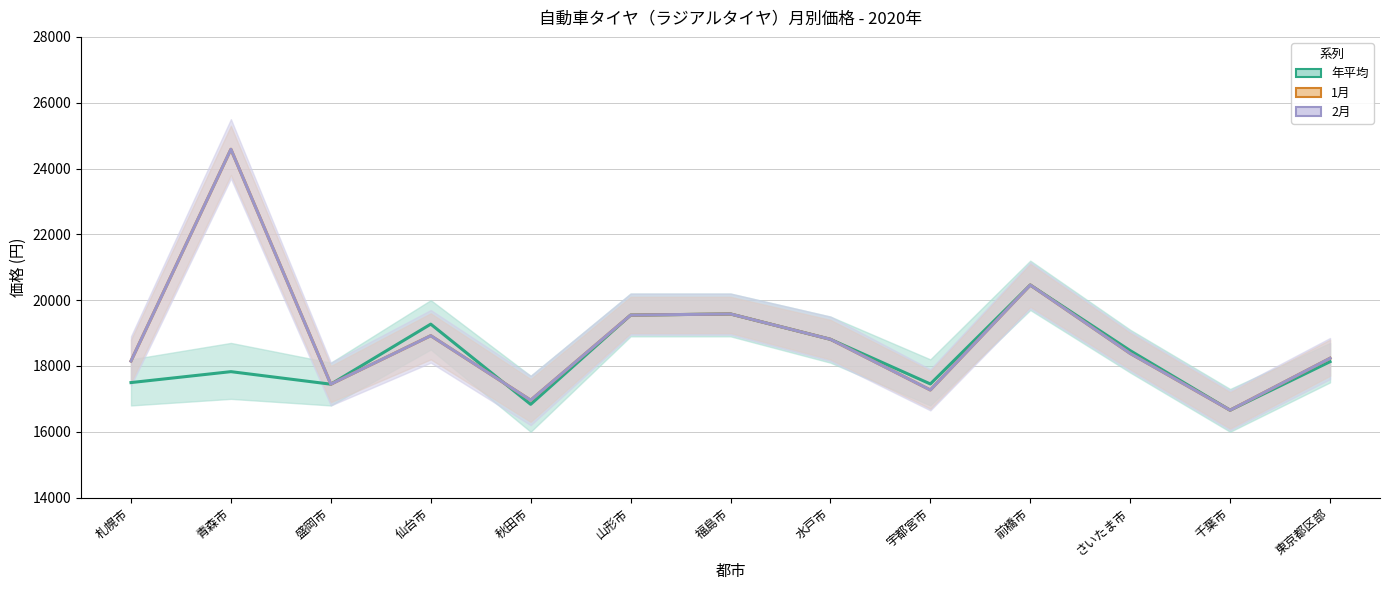

Which series changed the most between 秋田市 and 宇都宮市?

年平均